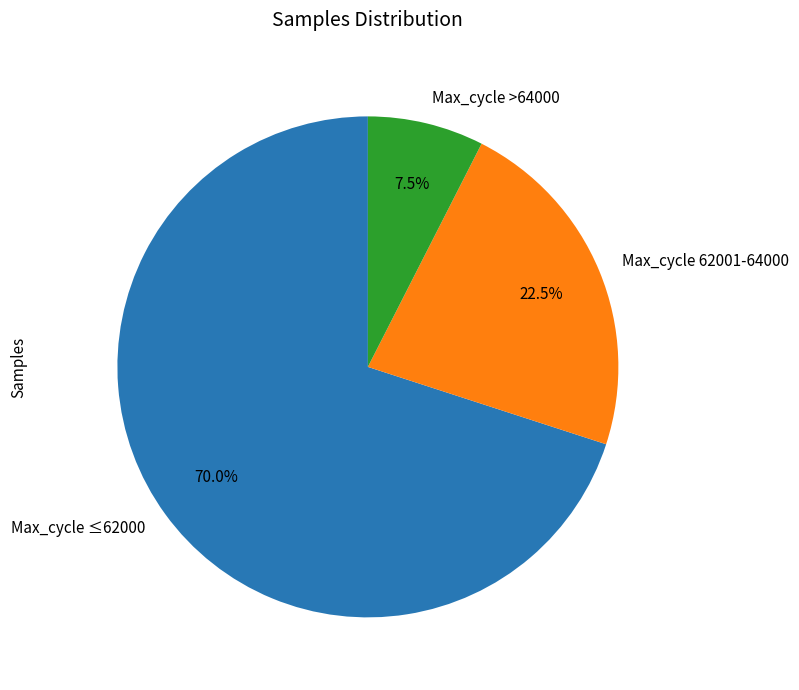

Rank the categories by value from highest to lowest.

Max_cycle ≤62000, Max_cycle 62001-64000, Max_cycle >64000